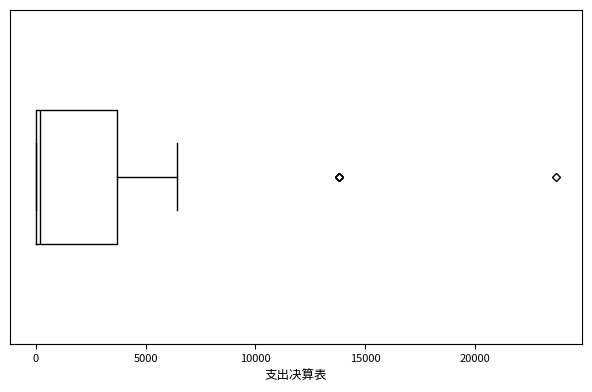

Where is the right edge of the box on the x-axis? The values are not printed on the chart, so give them approximately, as read against the axis.

3500